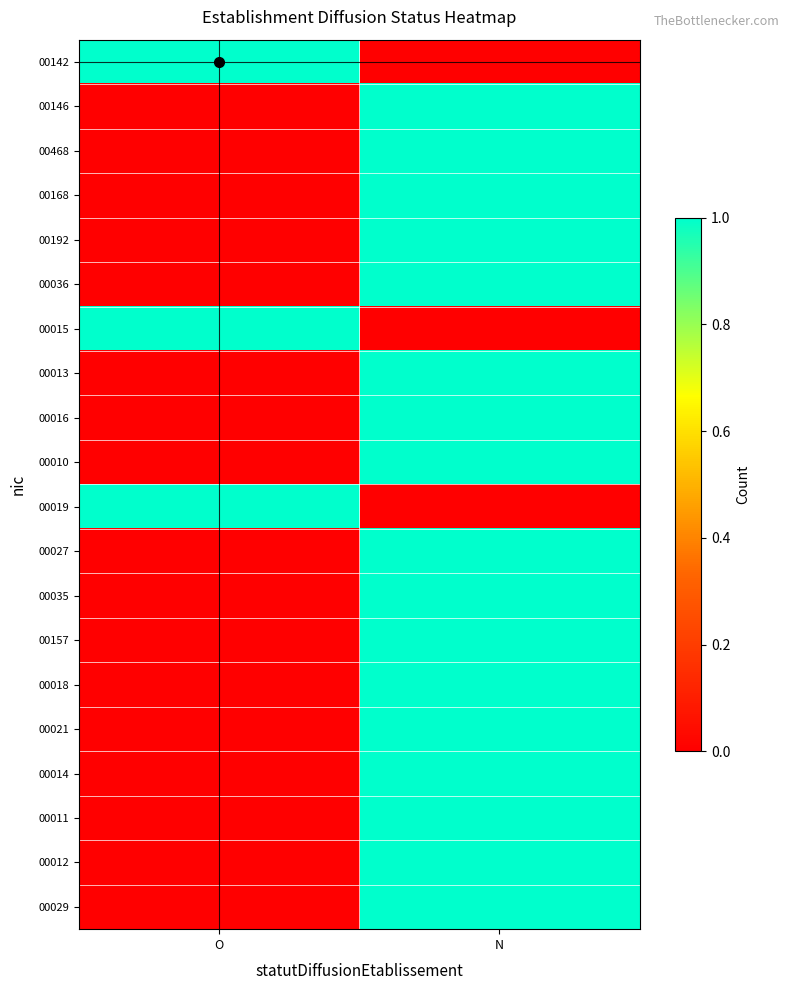

At N, list the series in order from smallest to largest.

00142, 00015, 00019, 00146, 00468, 00168, 00192, 00036, 00013, 00016, 00010, 00027, 00035, 00157, 00018, 00021, 00014, 00011, 00012, 00029